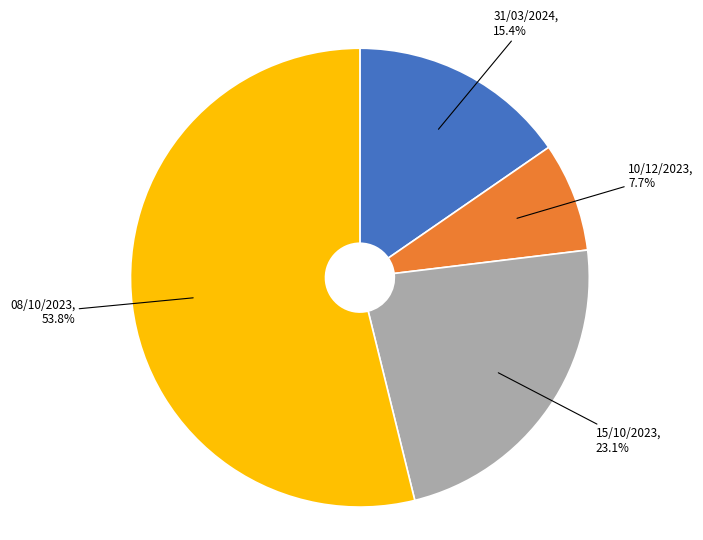

Does any single category account for the majority?

Yes